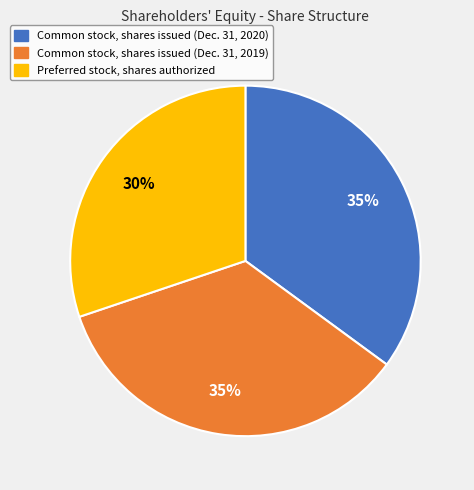

Between Common stock, shares issued (Dec. 31, 2019) and Preferred stock, shares authorized, which is larger?

Common stock, shares issued (Dec. 31, 2019)